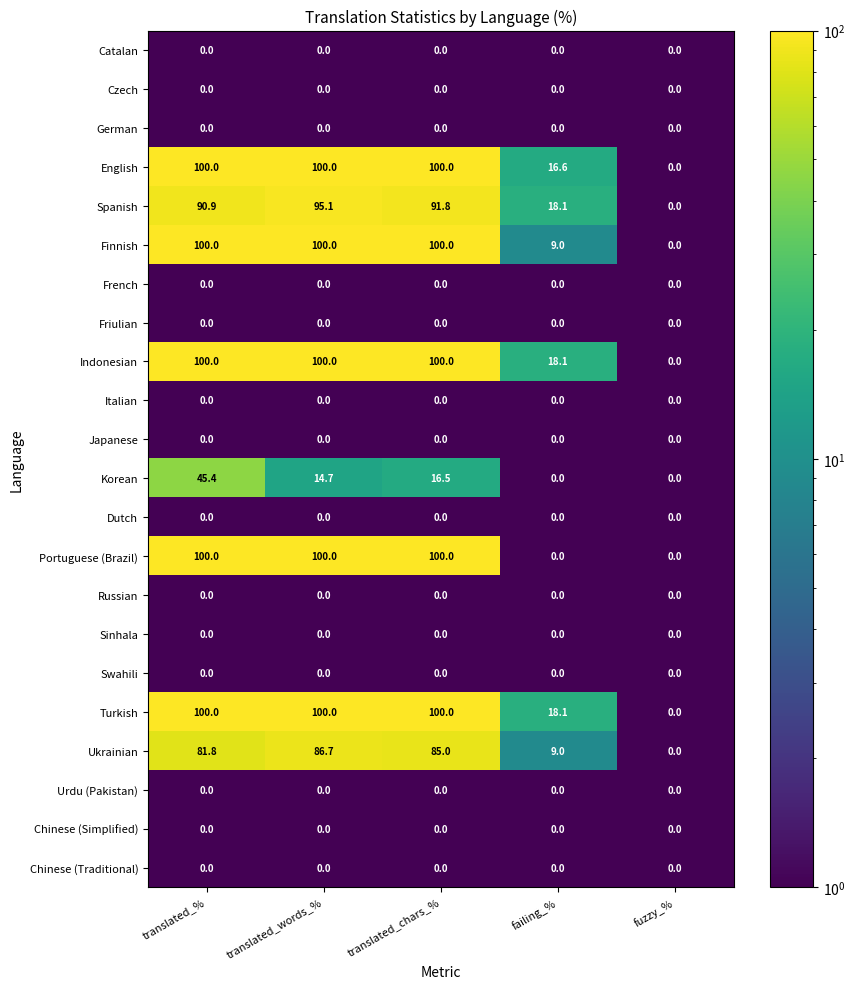

Which category has the lowest value in the Spanish series?

fuzzy_%